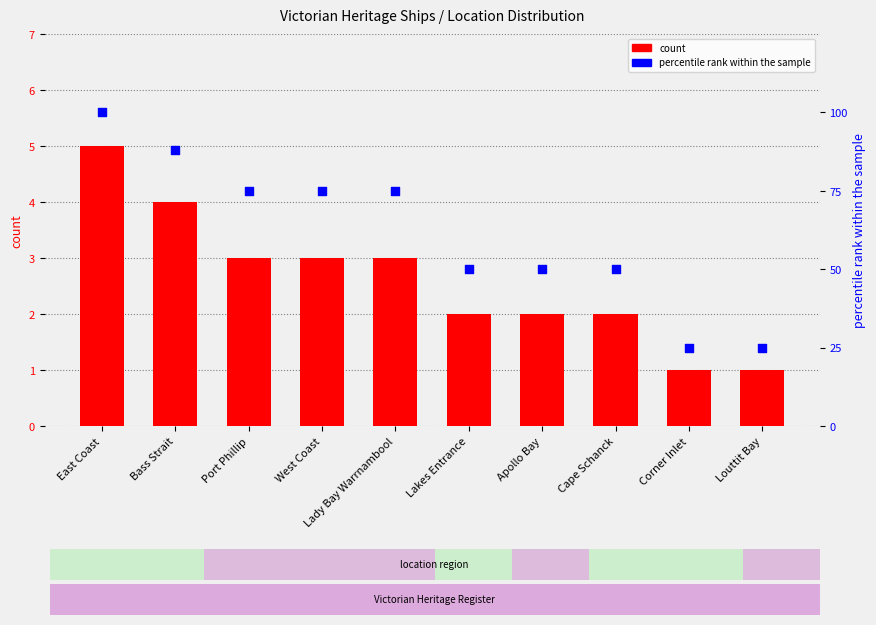

At how many categories does at least one series exceed 38?

8